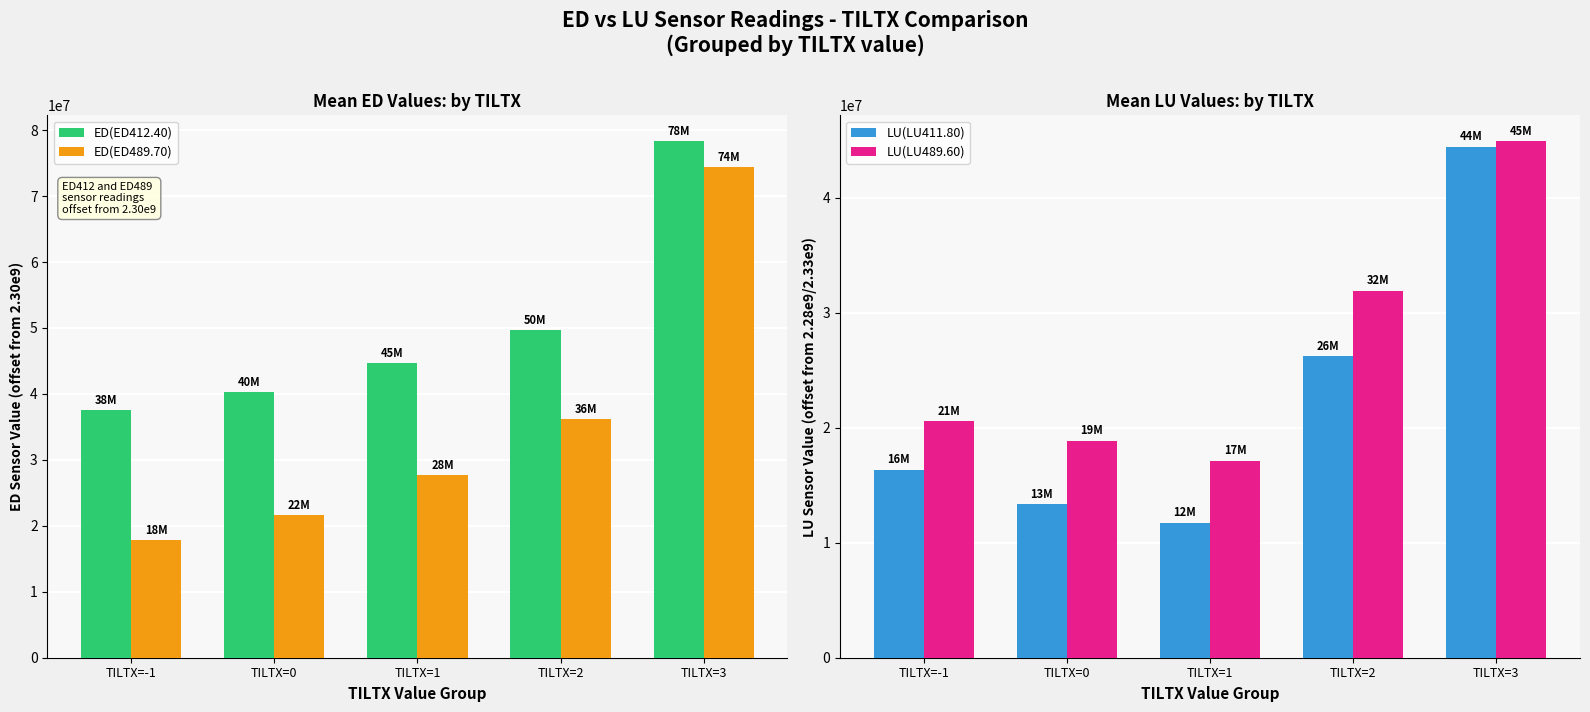

Is it true that ED(ED489.70) equals 19283483 at TILTX=1?

False